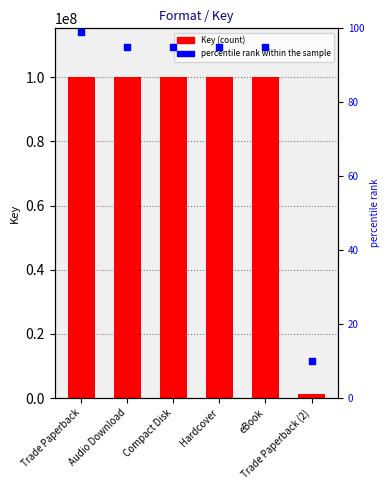

At how many categories does at least one series exceed 65269290?

5